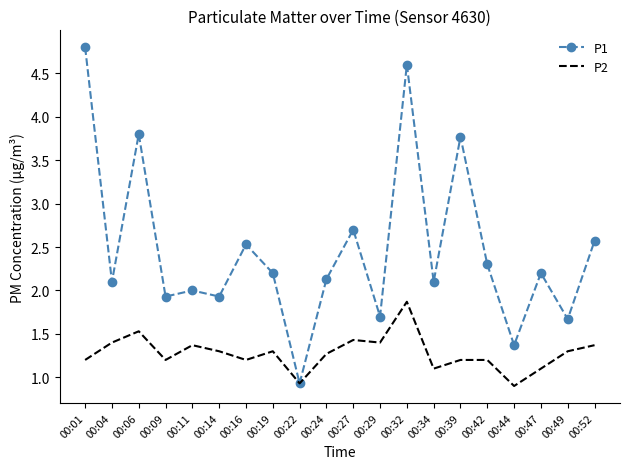

What is the approximate value of P1 at 00:19?

2.2